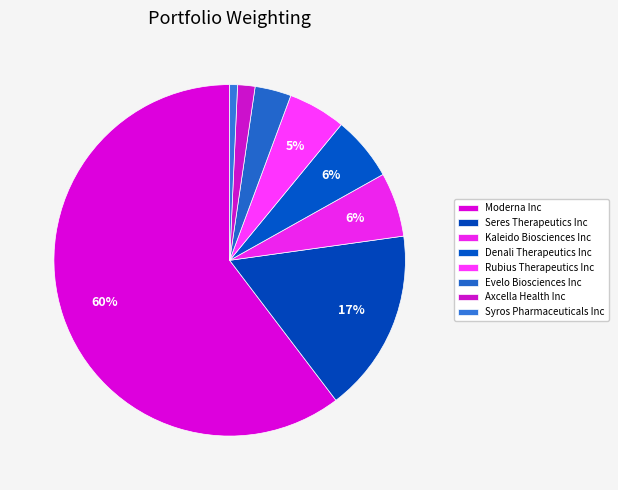

Which category has the biggest portion of the pie?

Moderna Inc